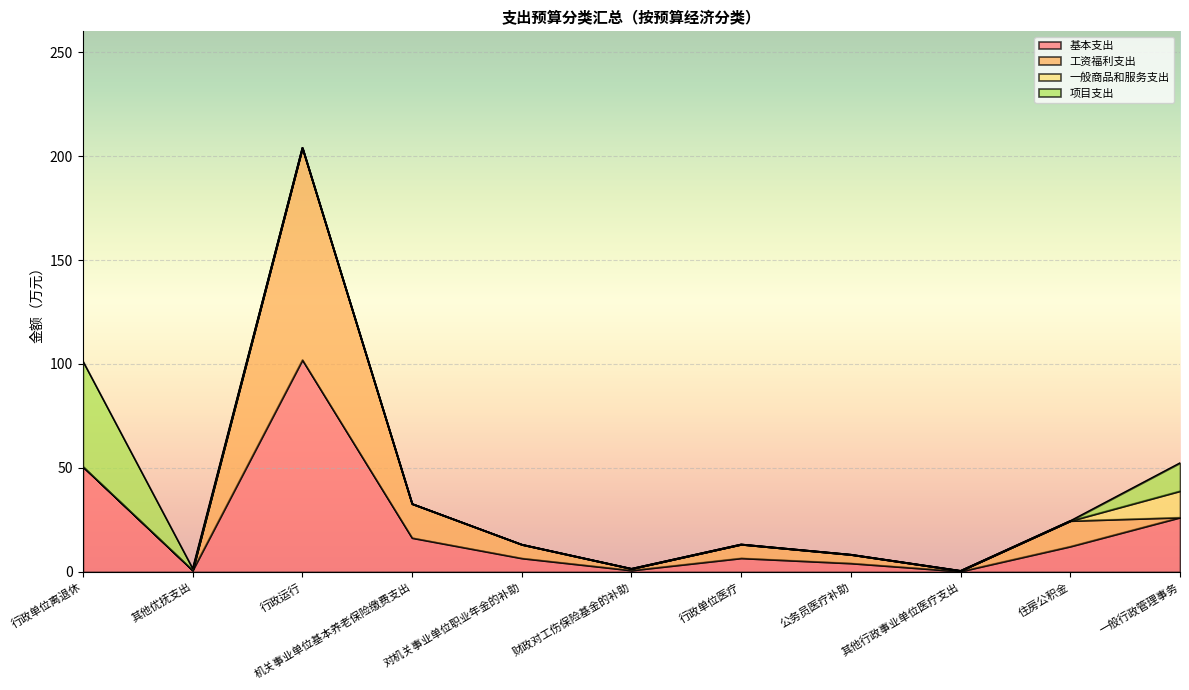

What is the average value of the 项目支出 series?

5.9